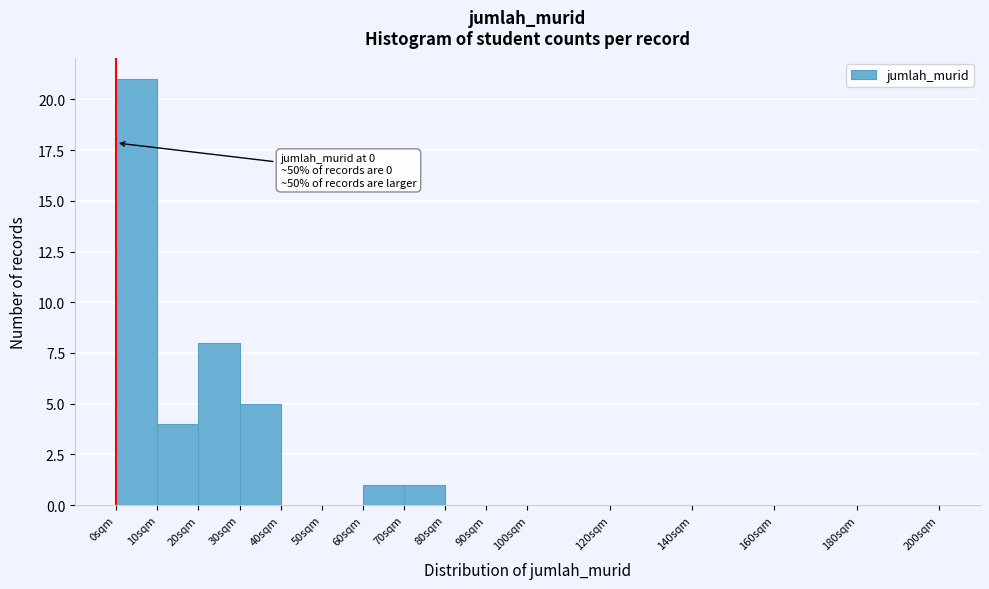

Which range on the x-axis has the tallest bar?

0 to 10